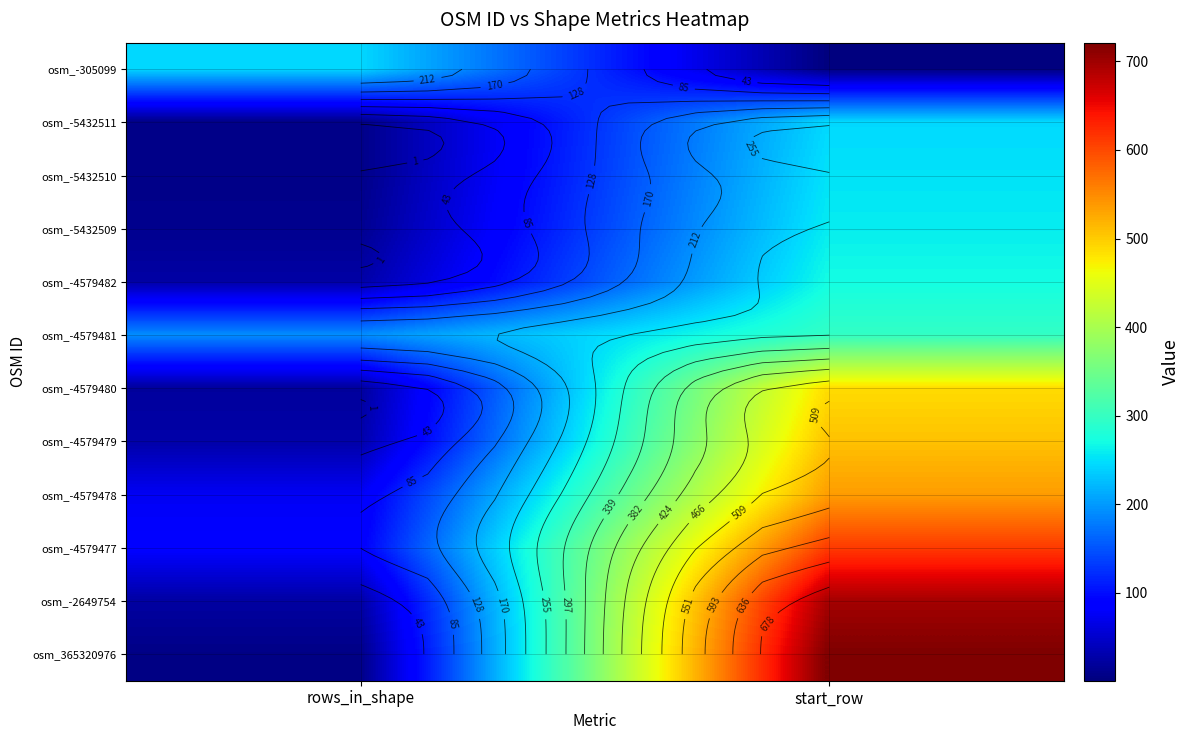

Rank the series at start_row from highest to lowest value.

osm_365320976, osm_-2649754, osm_-4579477, osm_-4579478, osm_-4579479, osm_-4579480, osm_-4579481, osm_-4579482, osm_-5432509, osm_-5432510, osm_-5432511, osm_-305099